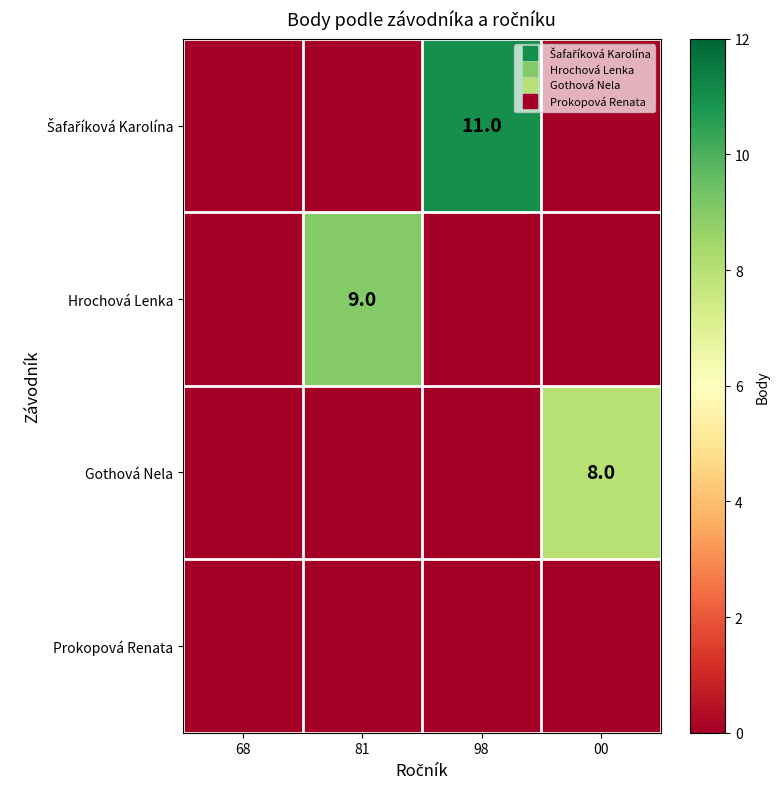

Which series has the widest spread of values?

Šafaříková Karolína